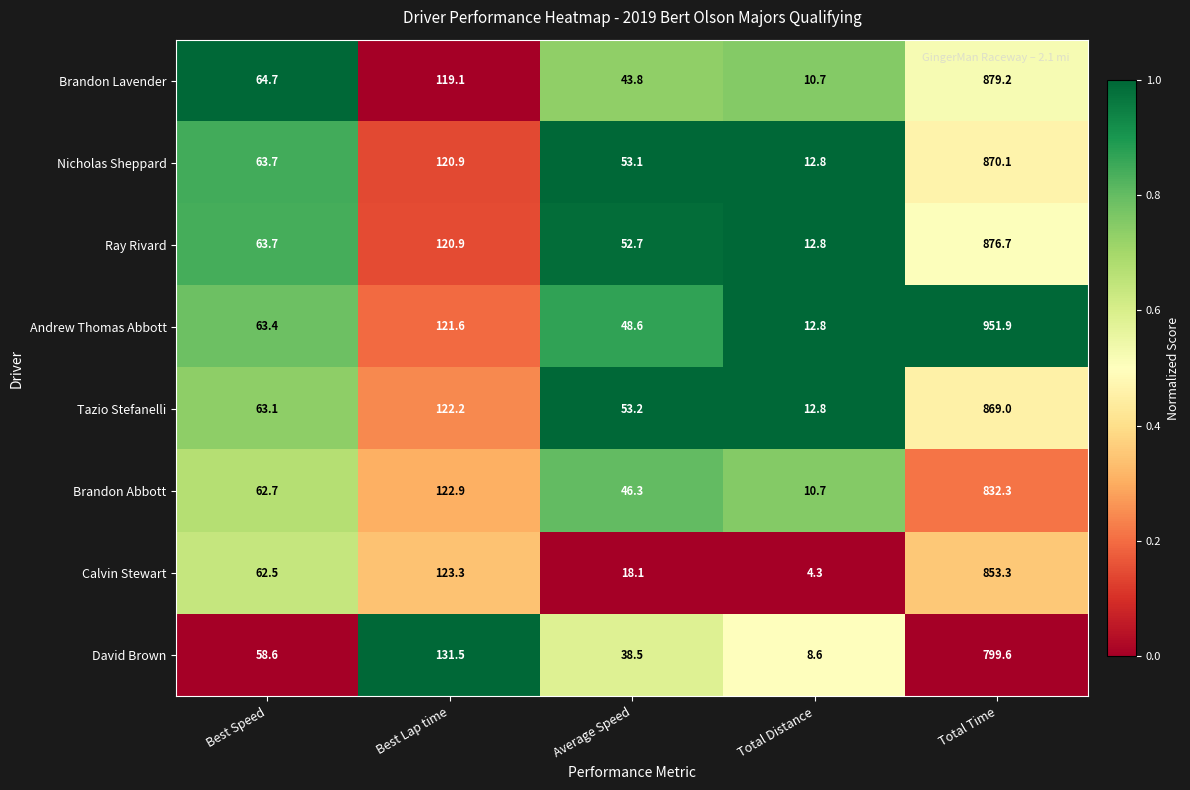

Which series has the largest total across all categories?

Andrew Thomas Abbott